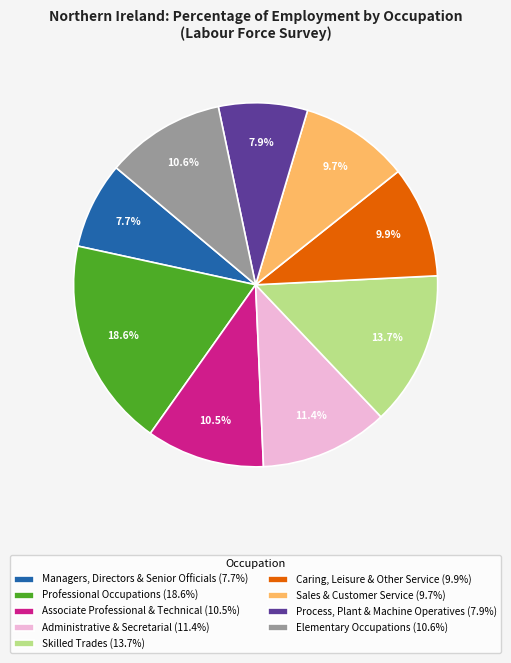

Which has a higher value, Professional Occupations (18.6%) or Sales & Customer Service (9.7%)?

Professional Occupations (18.6%)